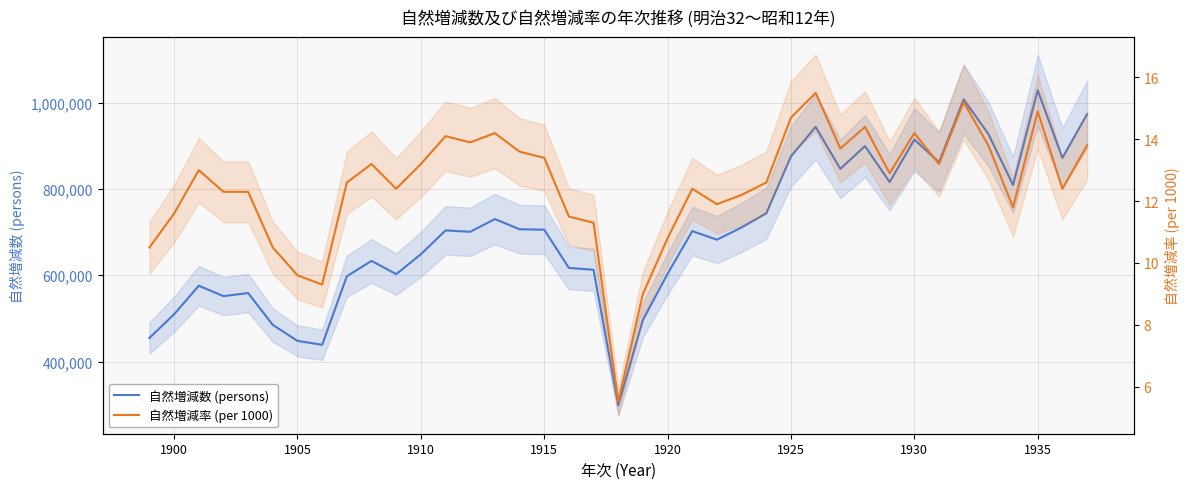

True or false: 自然増減数 (persons) has more than 2 interior local peaks.

True